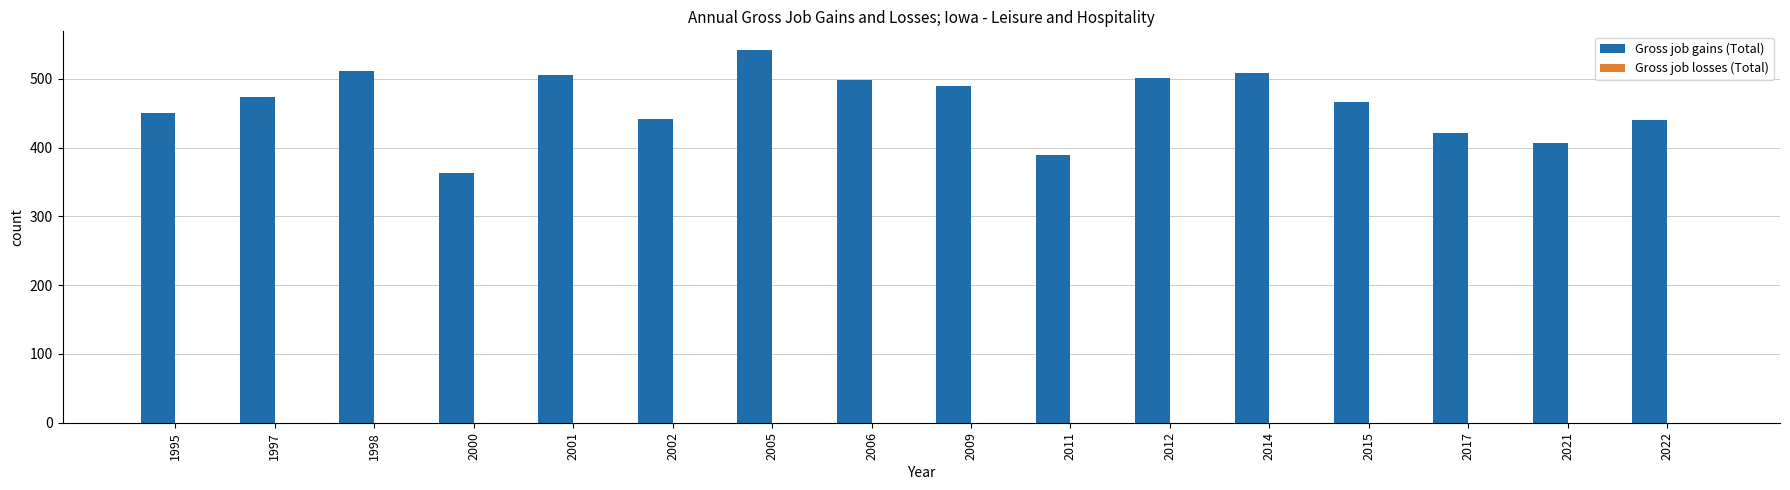

What is the approximate value at 2012?

501